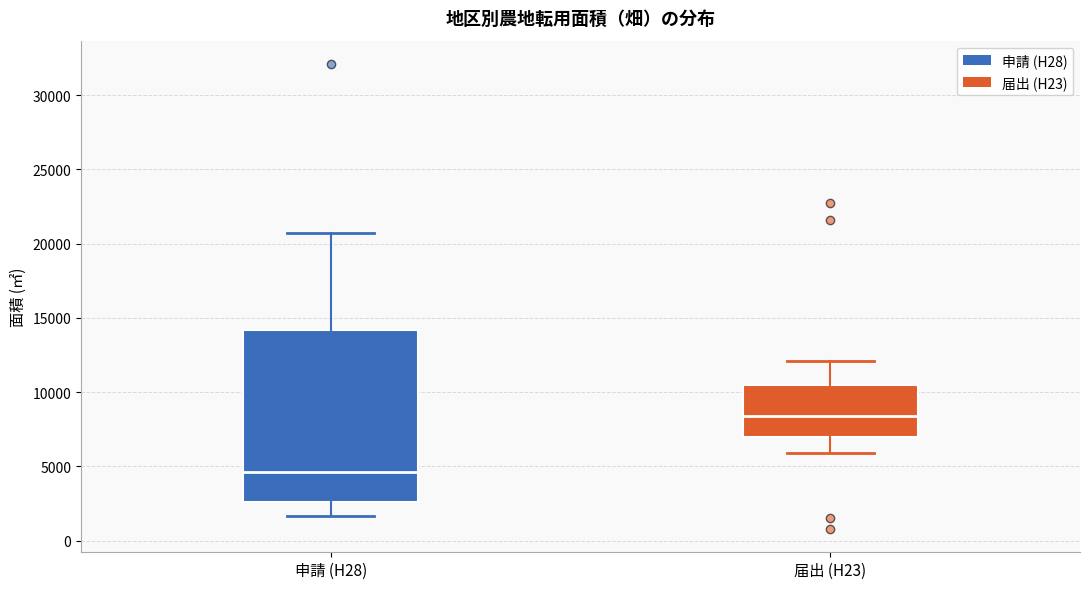

Where does the median line of the box for 申請 (H28) sit on the y-axis? The values are not printed on the chart, so give them approximately, as read against the axis.

4500